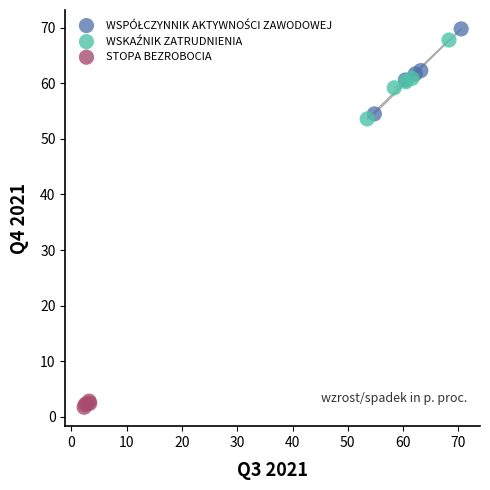

Which series reaches the minimum Y coordinate?

STOPA BEZROBOCIA